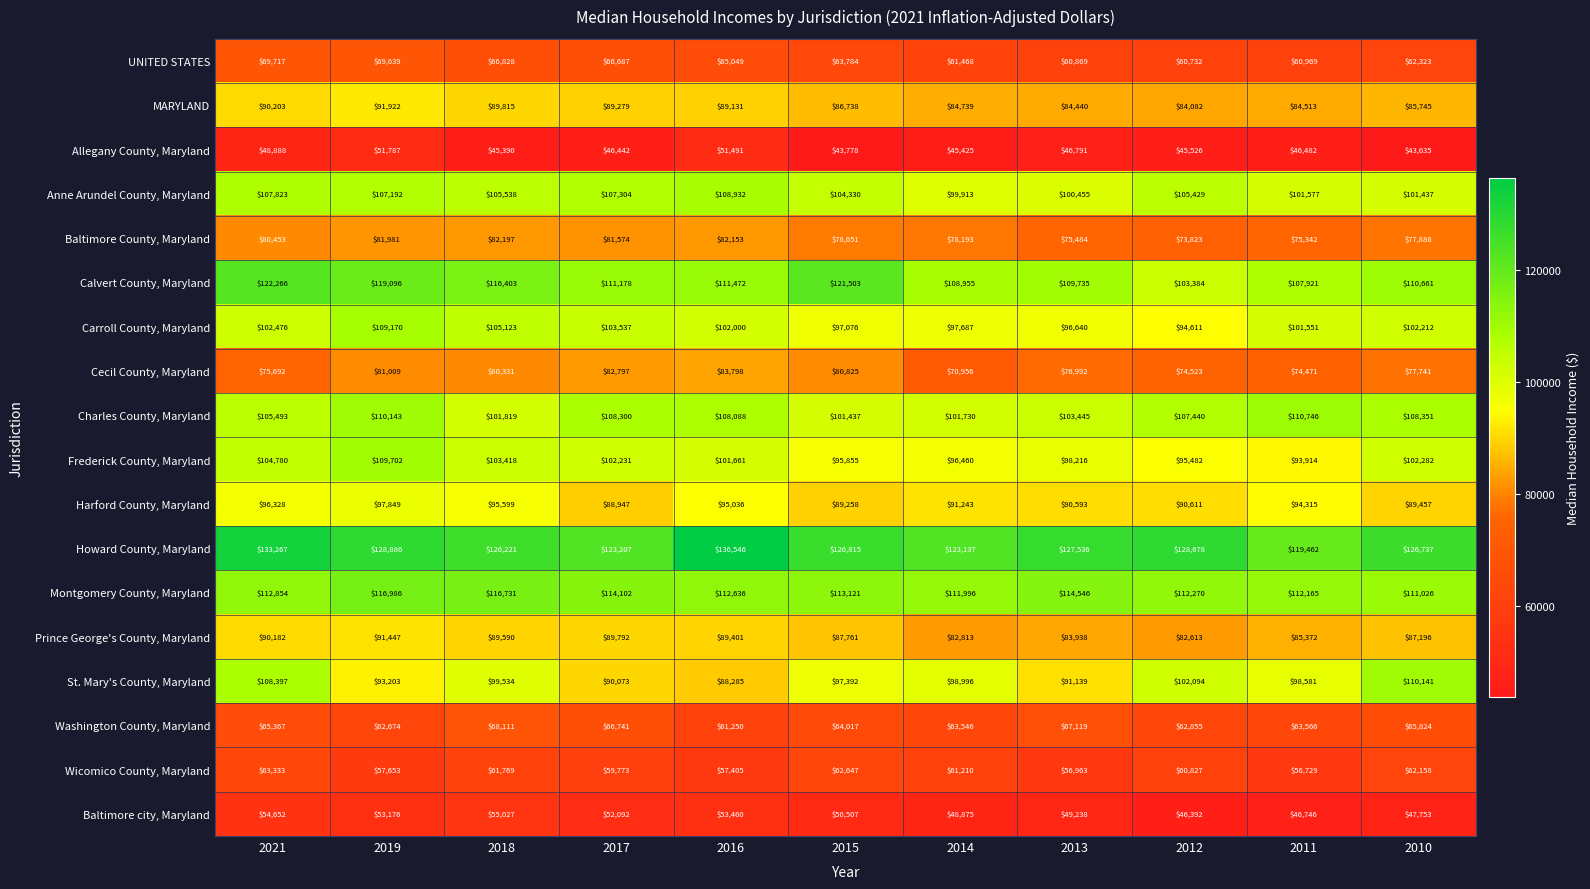

What is the greatest value displayed?

136546